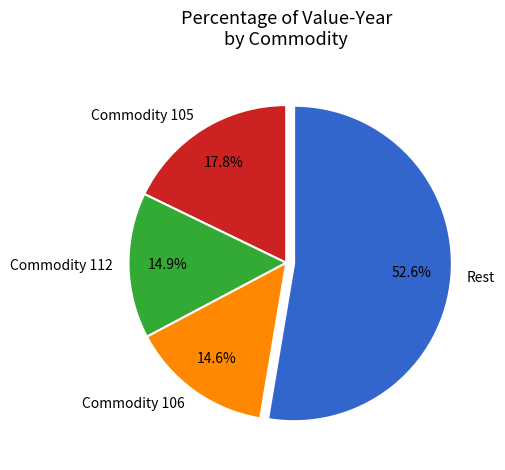

Combined, do Commodity 105 and Rest account for over 50%?

Yes